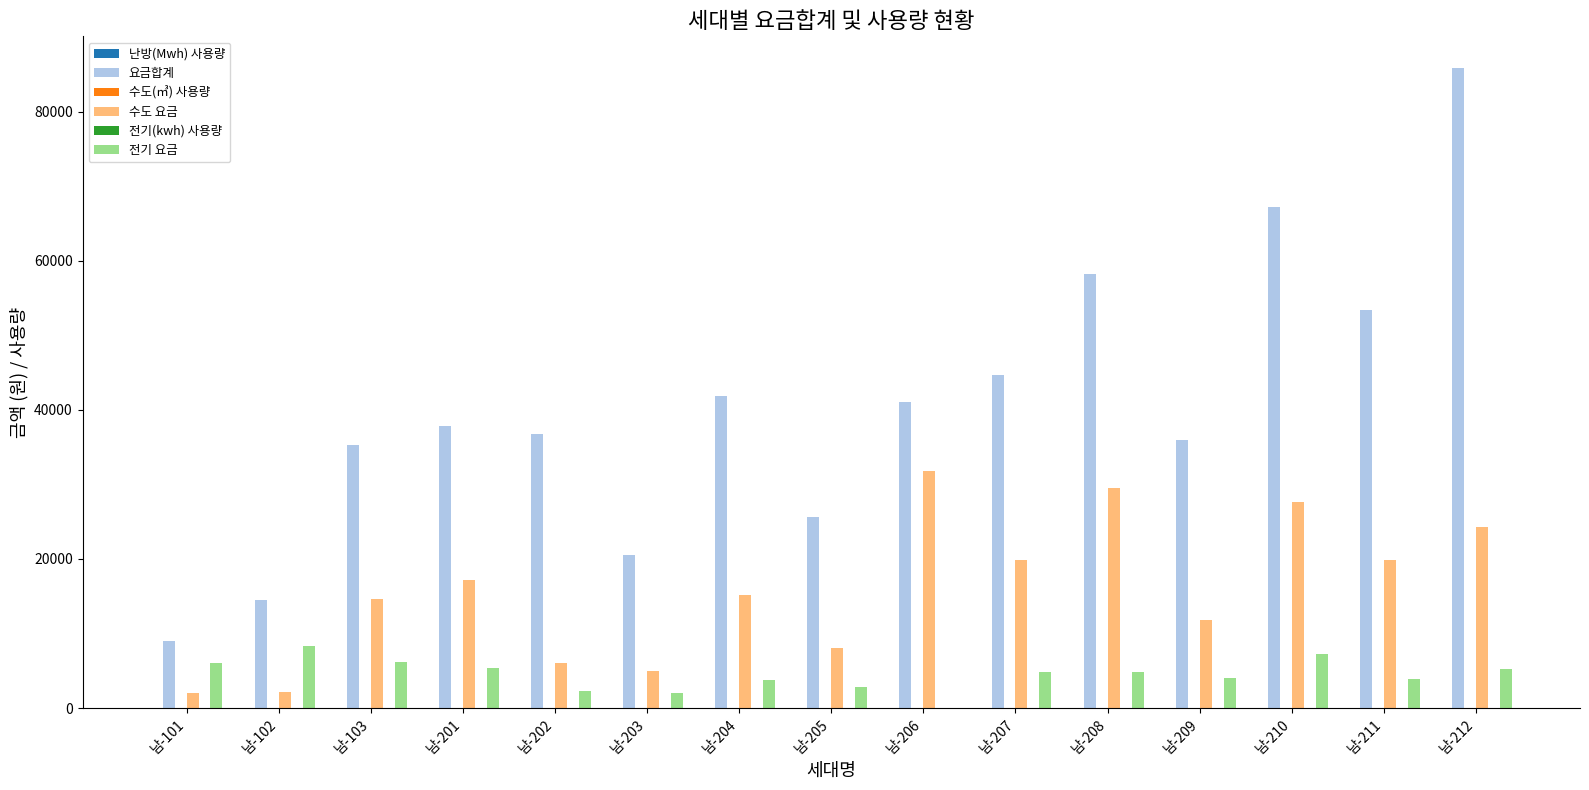

How many series are shown in this chart?

5